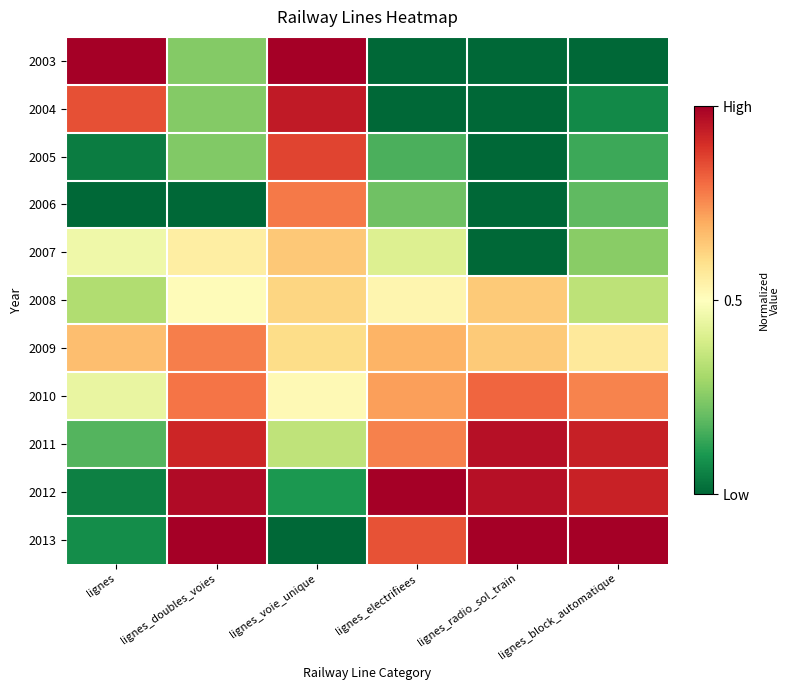

Count the number of categories in the chart.

6